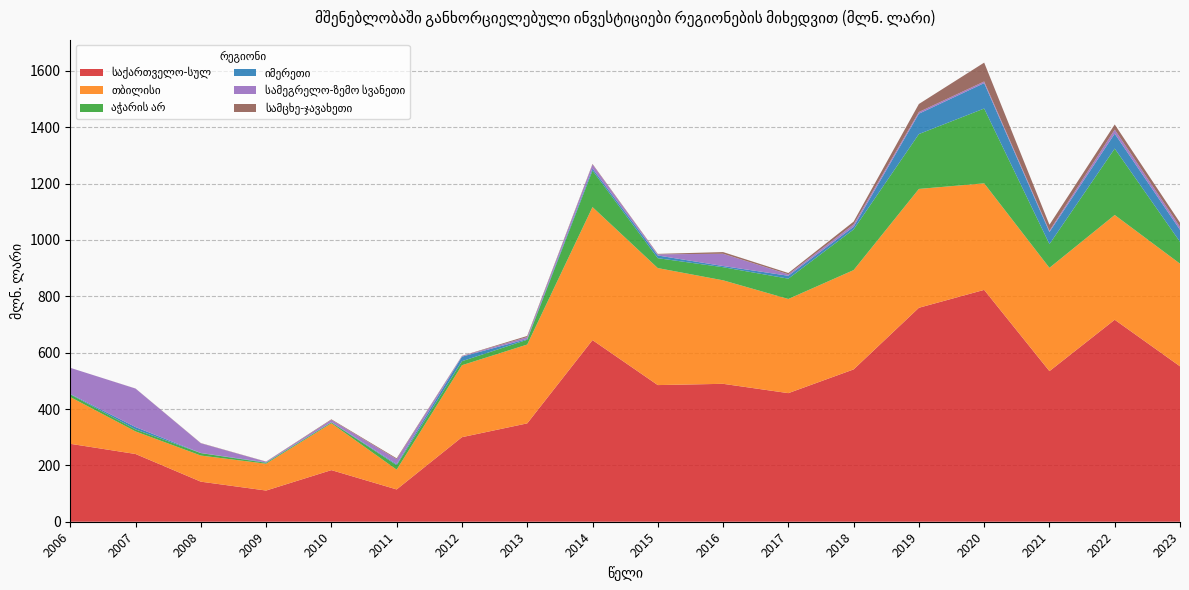

Reading right to left, transcribe all the data shown in this chart.

საქართველო-სულ: 551.6	716.9	534.5	822.9	759.4	540.6	456.4	489.5	485.0	644.7	349.1	300.1	114.6	183.2	110.7	142.2	240.4	276.6
თბილისი: 364.3	371.8	366.7	378.2	421.8	352.5	334.2	367.4	415.3	472.1	279.8	255.4	70.2	166.3	95.2	92.7	80.1	166.0
აჭარის არ: 77.6	235.7	84.3	265.5	194.8	144.3	72.1	46.5	35.1	129.7	17.1	14.2	16.0	3.1	3.2	8.7	7.1	9.5
იმერეთი: 42.6	53.1	42.7	90.2	72.3	9.4	10.3	4.2	9.6	7.2	2.7	16.2	3.4	1.2	1.7	0.4	8.4	1.6
სამეგრელო-ზემო სვანეთი: 10.5	14.3	4.4	5.7	5.9	8.5	5.2	43.5	4.1	14.2	6.7	2.0	17.8	7.6	2.1	34.4	136.5	92.6
სამცხე-ჯავახეთი: 15.1	18.2	21.4	67.0	28.5	9.8	4.6	6.0	1.6	2.0	4.0	0.9	3.0	2.1	0.7	0.8	0.3	0.0